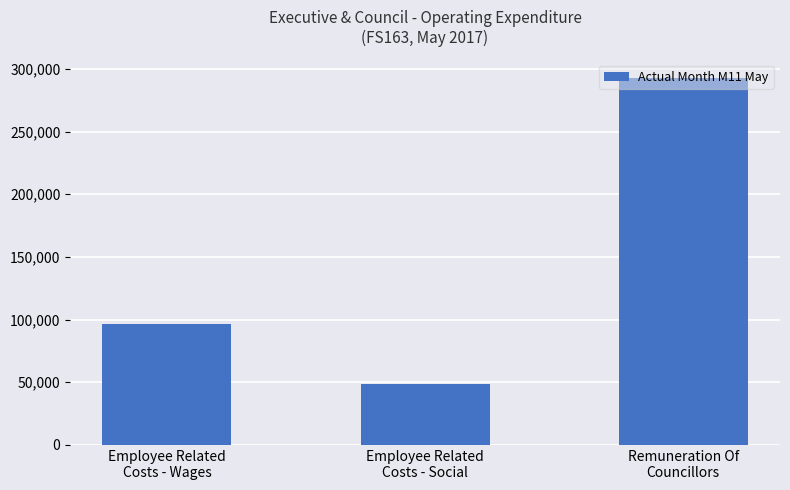

The chart shows a value of 48803 at Employee Related
Costs - Social. True or false?

True